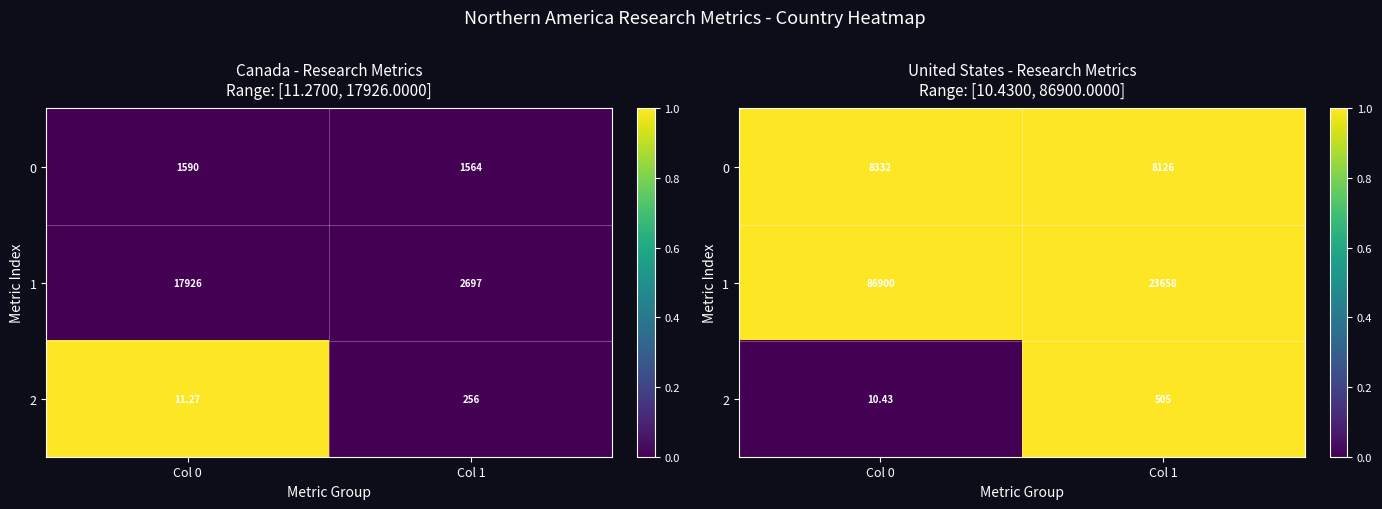

At which category is the sum across all series the highest?

Col 1